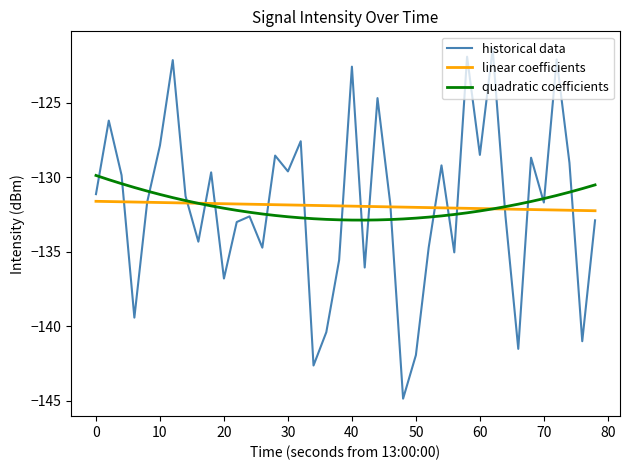

Rank the series by their maximum value, from lowest to highest.

linear coefficients, quadratic coefficients, historical data